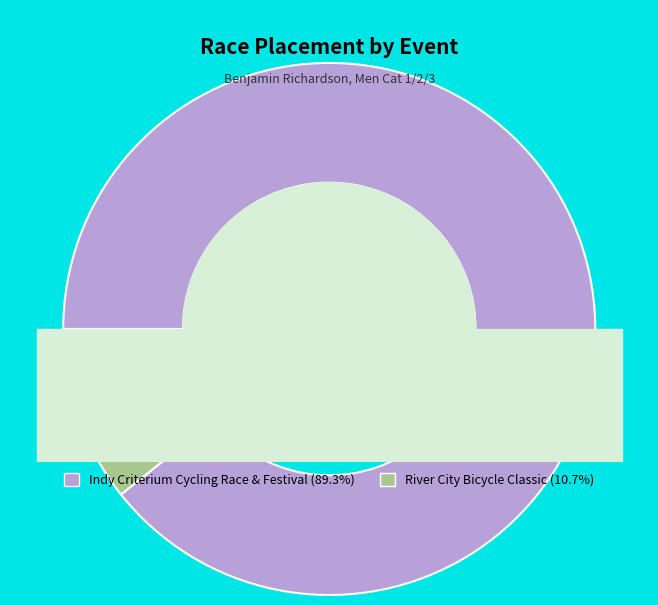

Is it true that Indy Criterium Cycling Race & Festival is 89% of the pie?

True